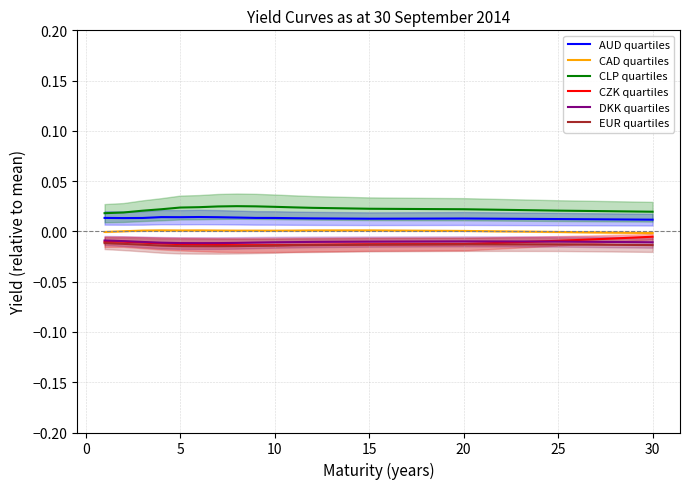

Count the number of data series in this chart.

6